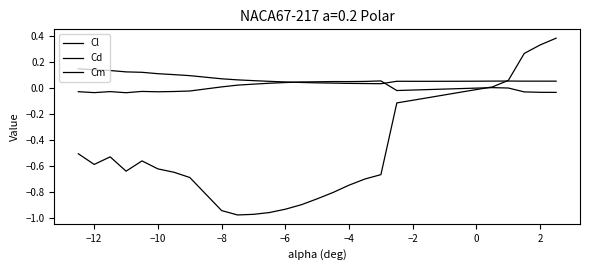

Does the chart have visible grid lines?

No